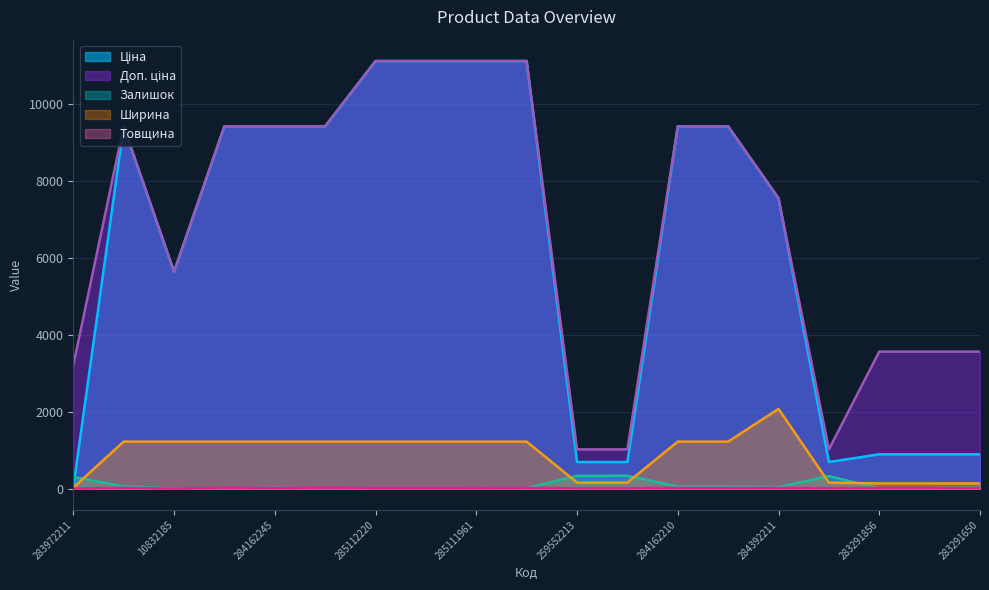

Which has a higher value, 284162248 or 285112220?

285112220